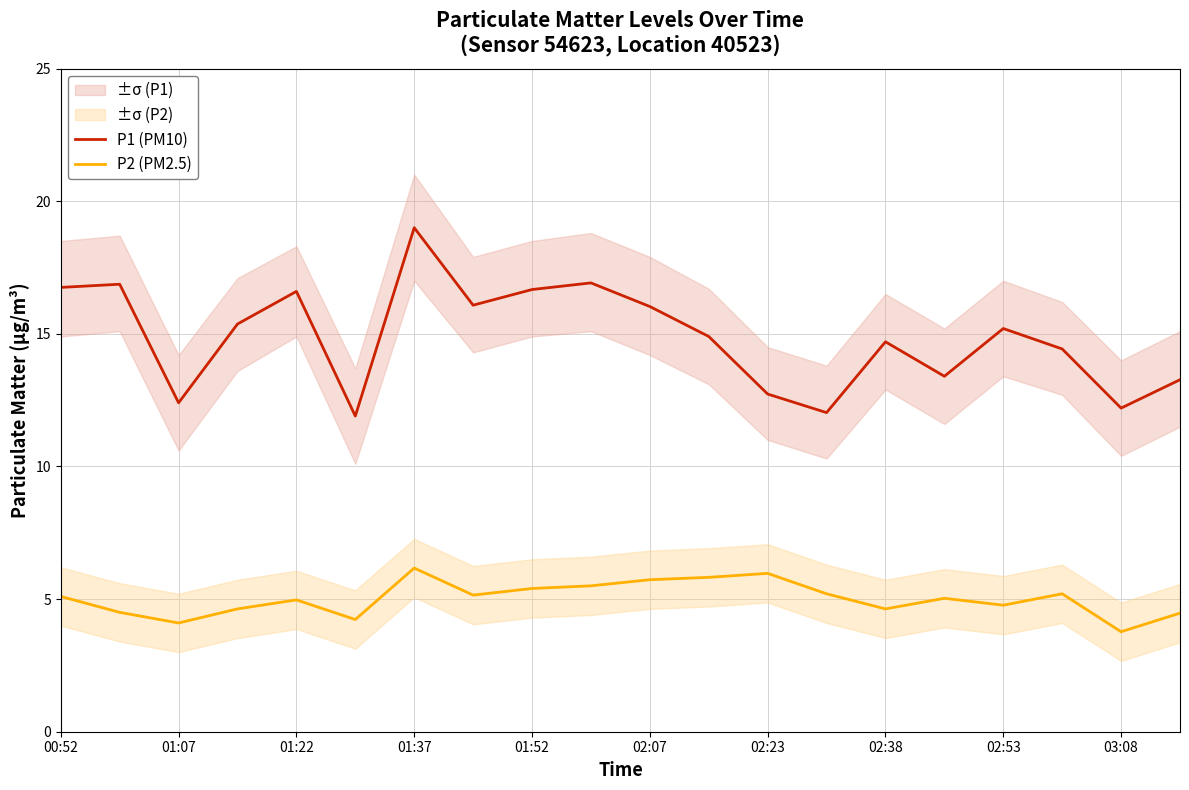

Reading right to left, extract all data points from this chart.

P1 (PM10): 13.3	12.2	14.4	15.2	13.4	14.7	12.0	12.7	14.9	16.0	16.9	16.7	16.1	19.0	11.9	16.6	15.4	12.4	16.9	16.8
P2 (PM2.5): 4.5	3.8	5.2	4.8	5.0	4.6	5.2	6.0	5.8	5.7	5.5	5.4	5.2	6.2	4.2	5.0	4.6	4.1	4.5	5.1